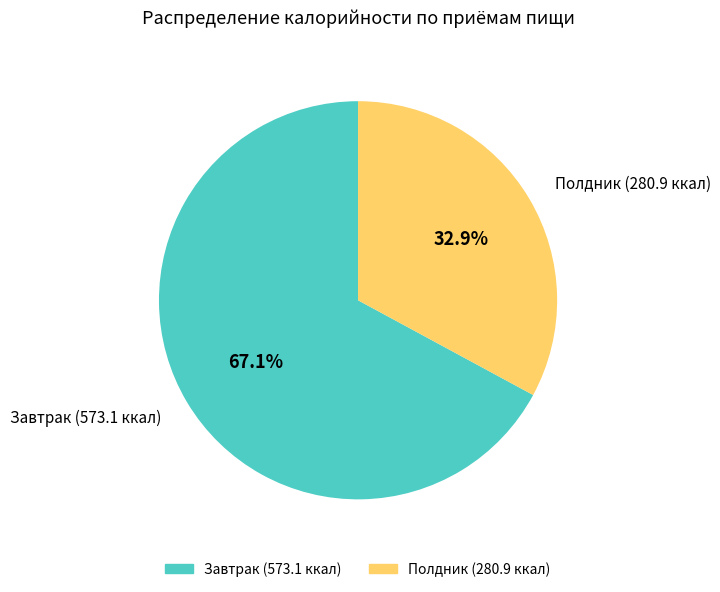

The Завтрак slice represents 67% of the pie. True or false?

True